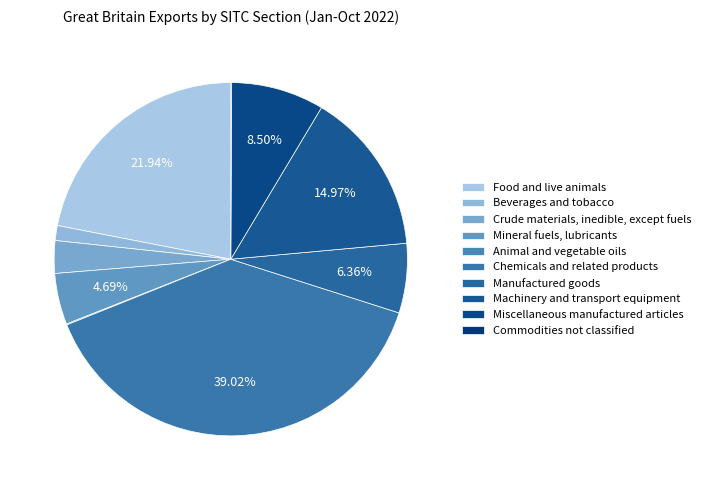

Does Beverages and tobacco represent more than half of the total?

No